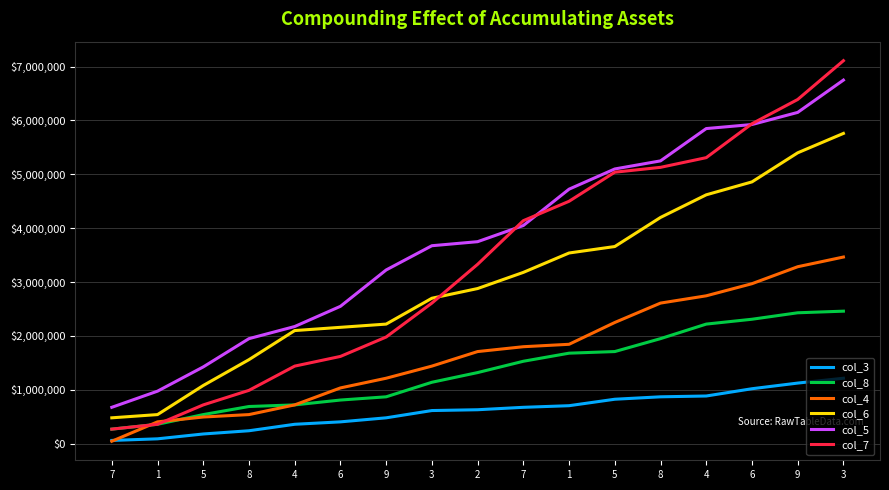

Which series has the largest total across all categories?

col_5